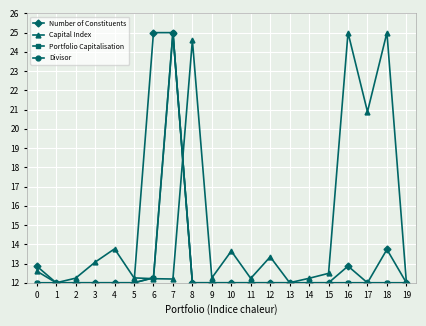

True or false: Number of Constituents has more than 0 interior local peaks.

True